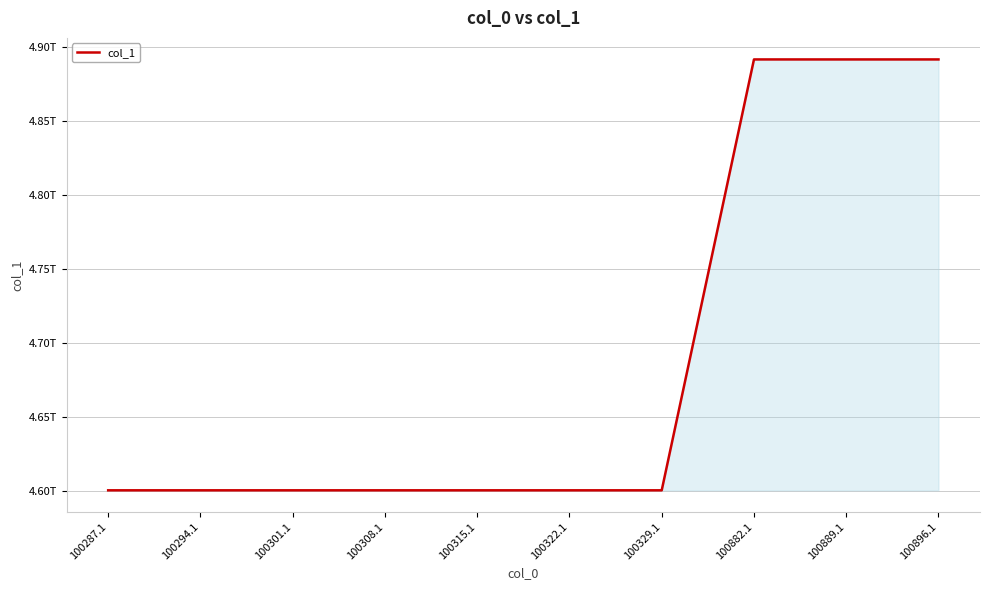

Does the chart display data point markers on the line(s)?

No